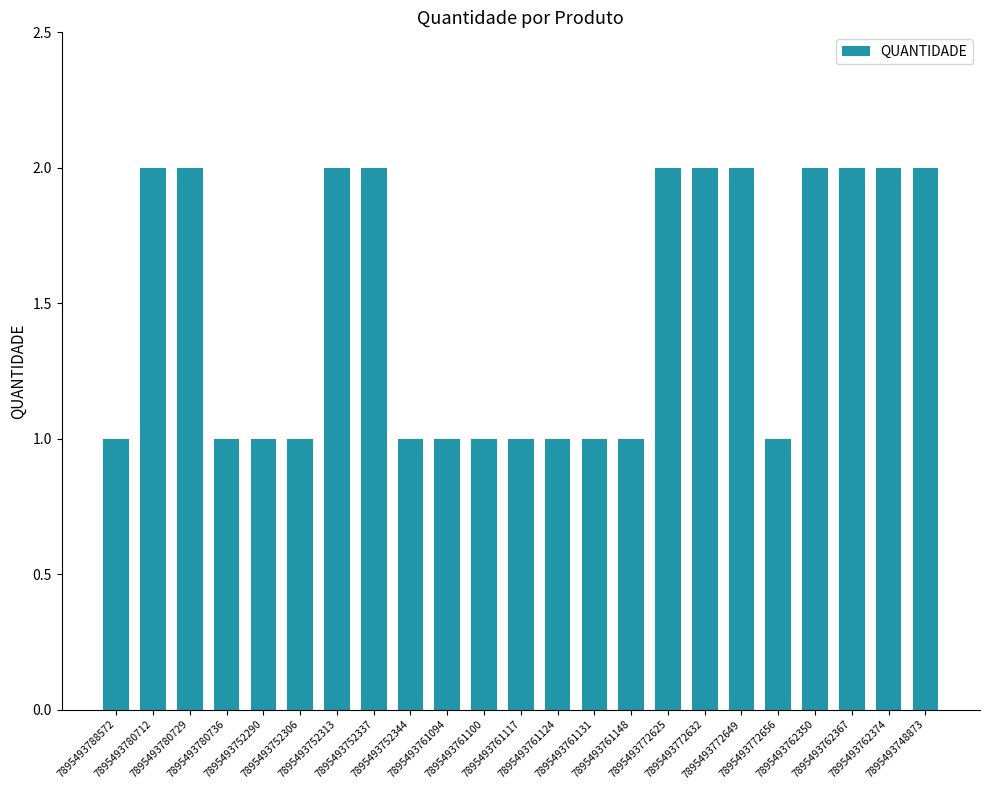

How many categories are shown in the chart?

23